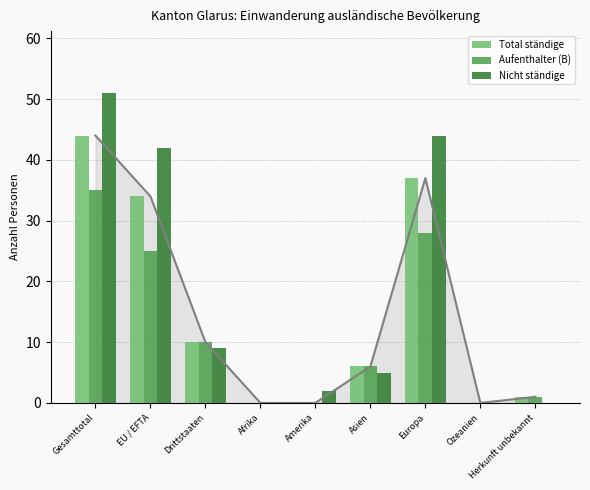

What is the value of the Aufenthalter (B) bar at the 9th from the left?

1